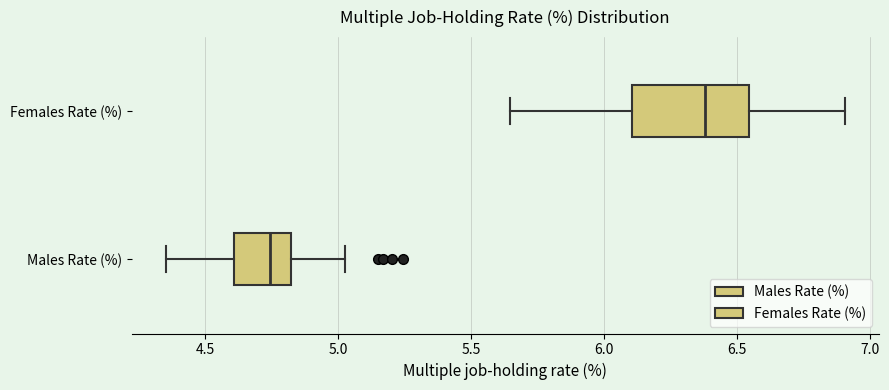

Where does the median line of the box for Males Rate (%) sit on the x-axis? The values are not printed on the chart, so give them approximately, as read against the axis.

4.75